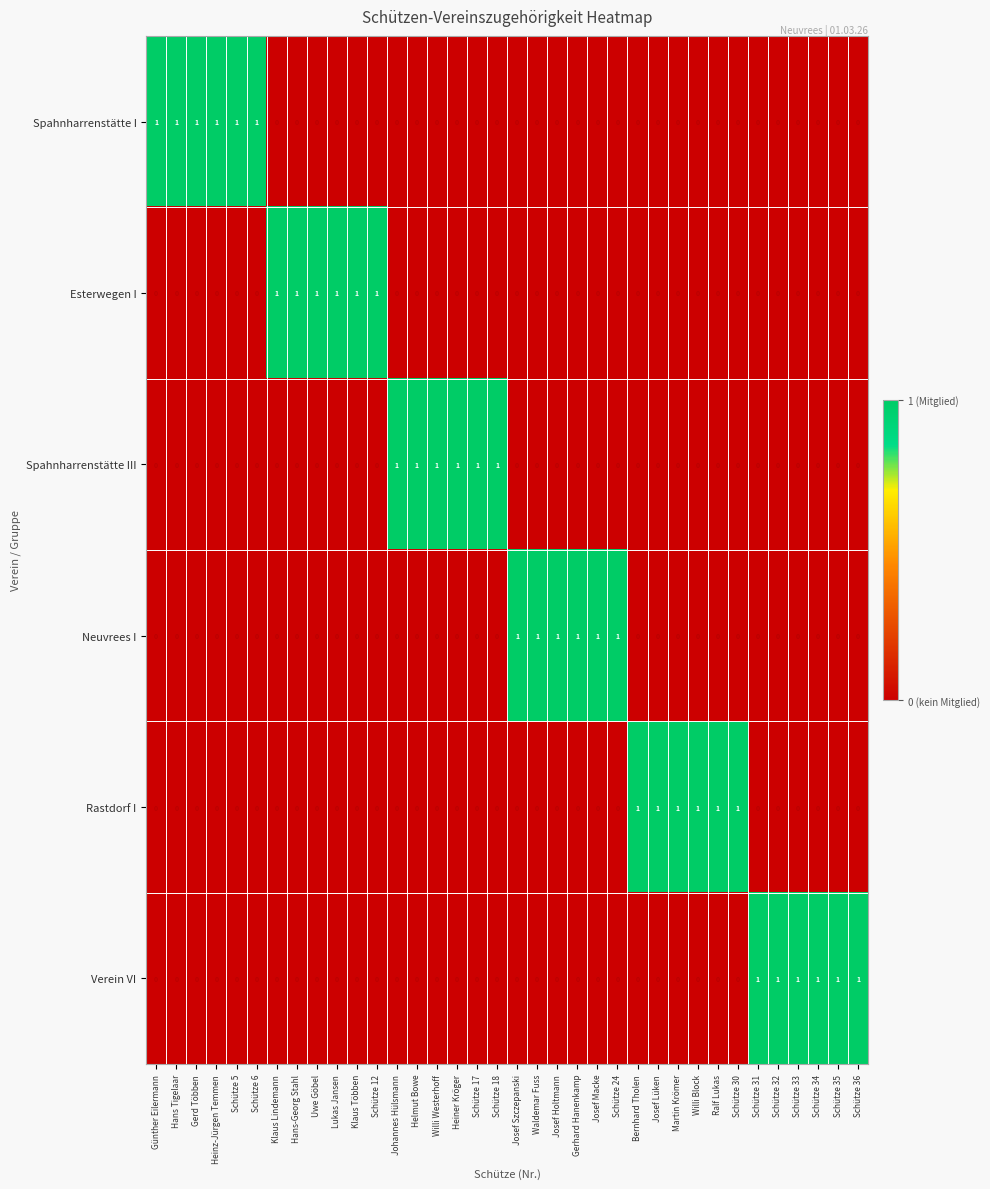

The Verein VI series shows 0 at Schütze 12. True or false?

True